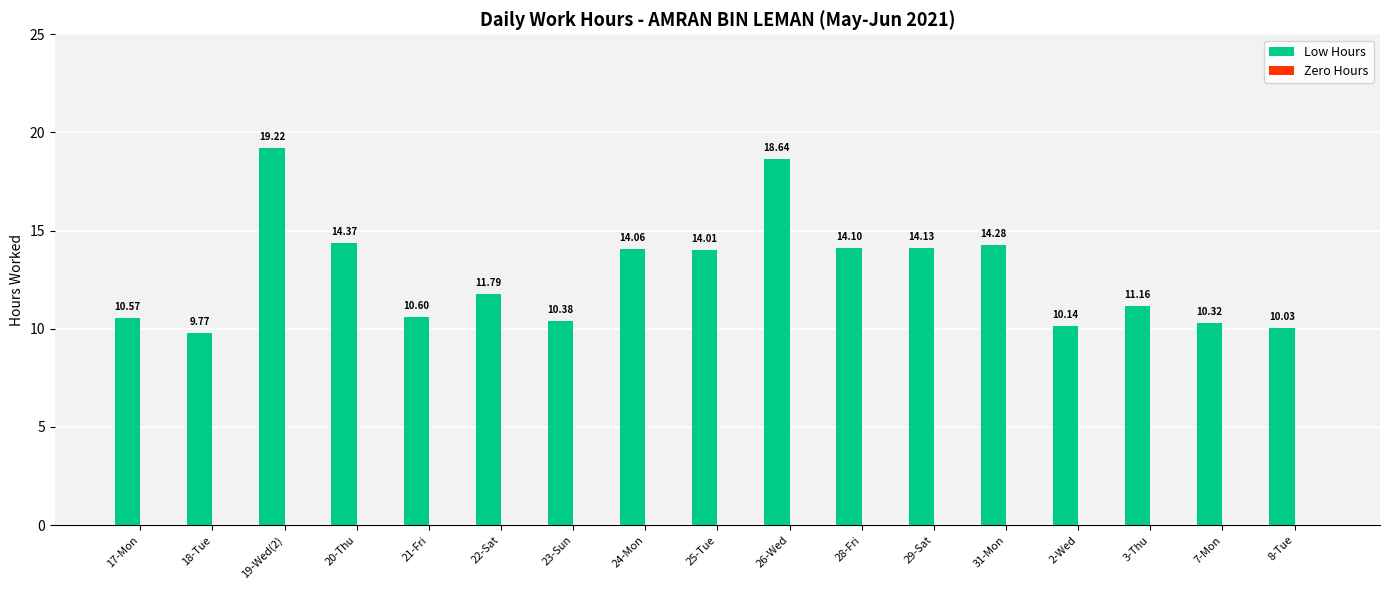

List the labels in order of value, smallest first.

18-Tue, 8-Tue, 2-Wed, 7-Mon, 23-Sun, 17-Mon, 21-Fri, 3-Thu, 22-Sat, 25-Tue, 24-Mon, 28-Fri, 29-Sat, 31-Mon, 20-Thu, 26-Wed, 19-Wed(2)